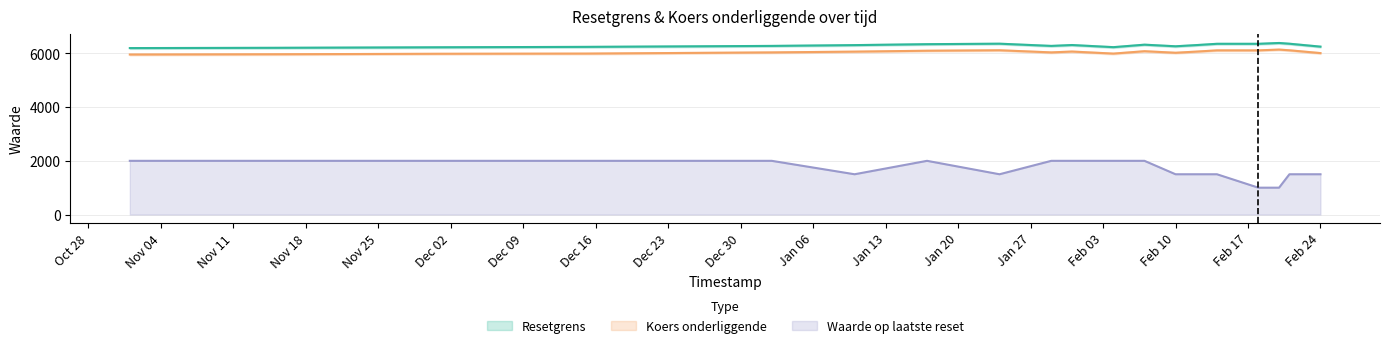

True or false: Resetgrens and Waarde op laatste reset cross at least once.

False